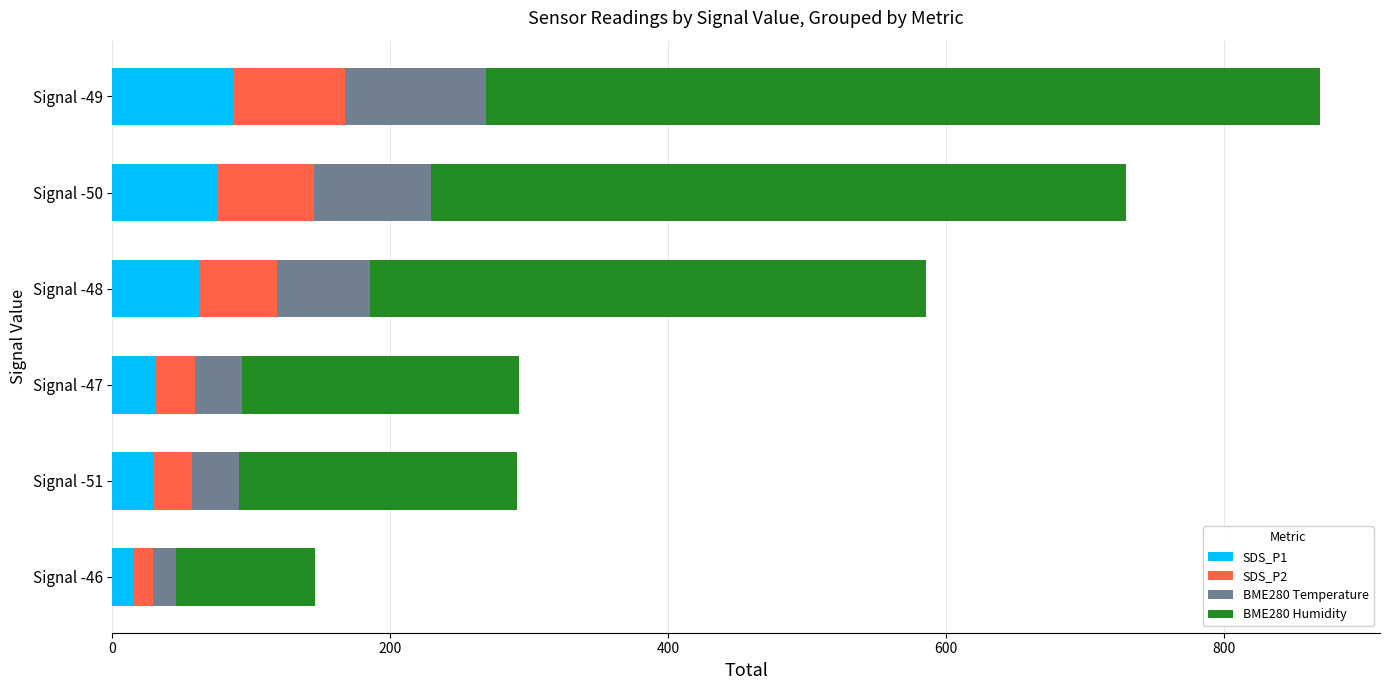

What is the highest value of the SDS_P1 series?

87.7